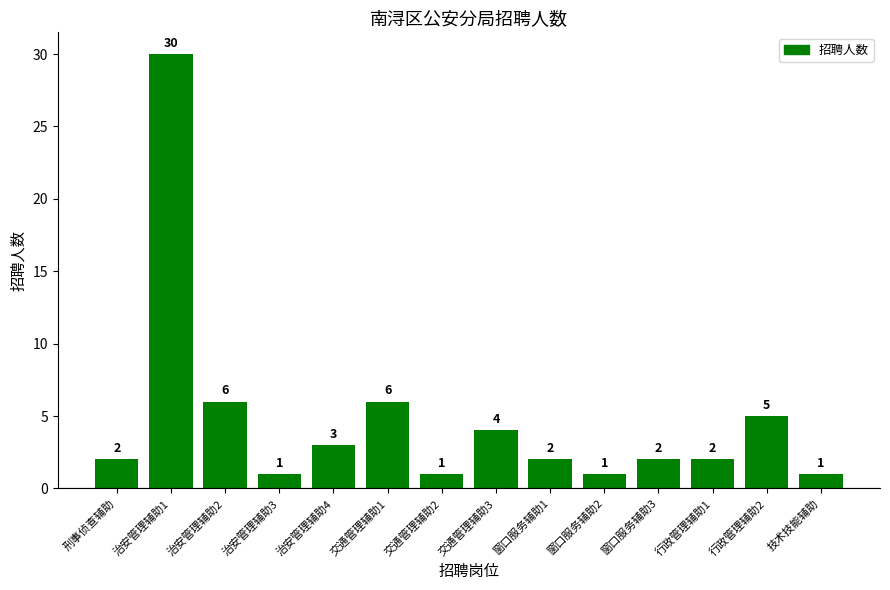

Between 交通管理辅助3 and 治安管理辅助3, which is larger?

交通管理辅助3